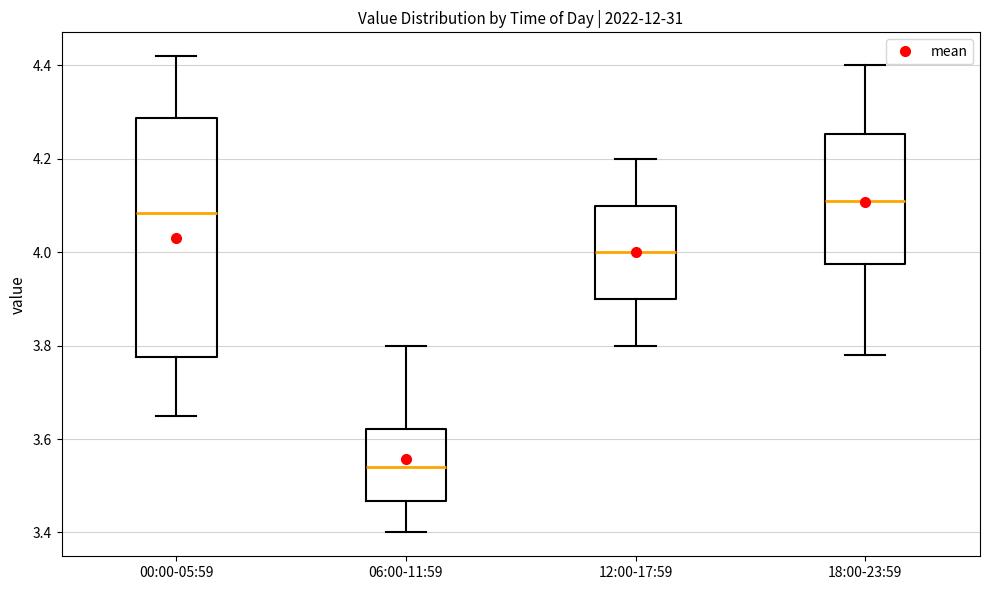

Which box has the lowest median line?

06:00-11:59